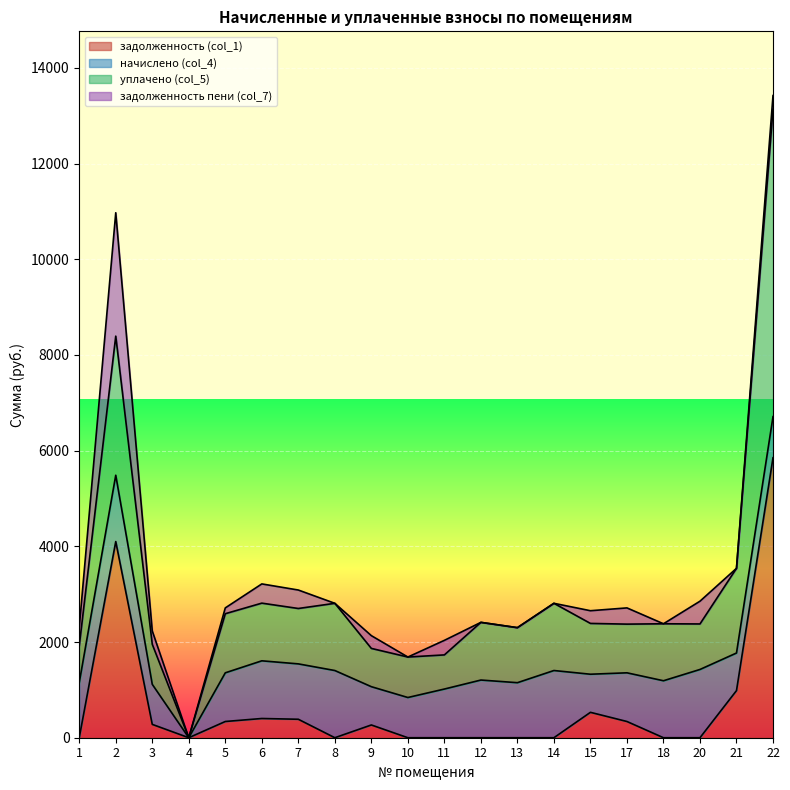

At how many categories does at least one series exceed 11934?

1